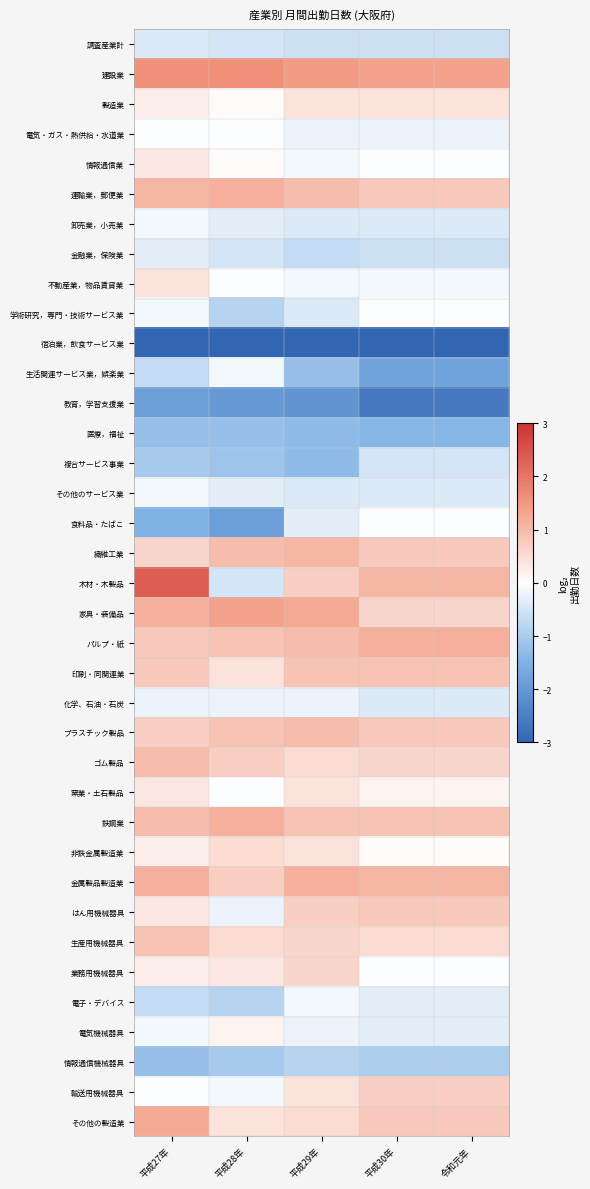

Count the number of categories in the chart.

5